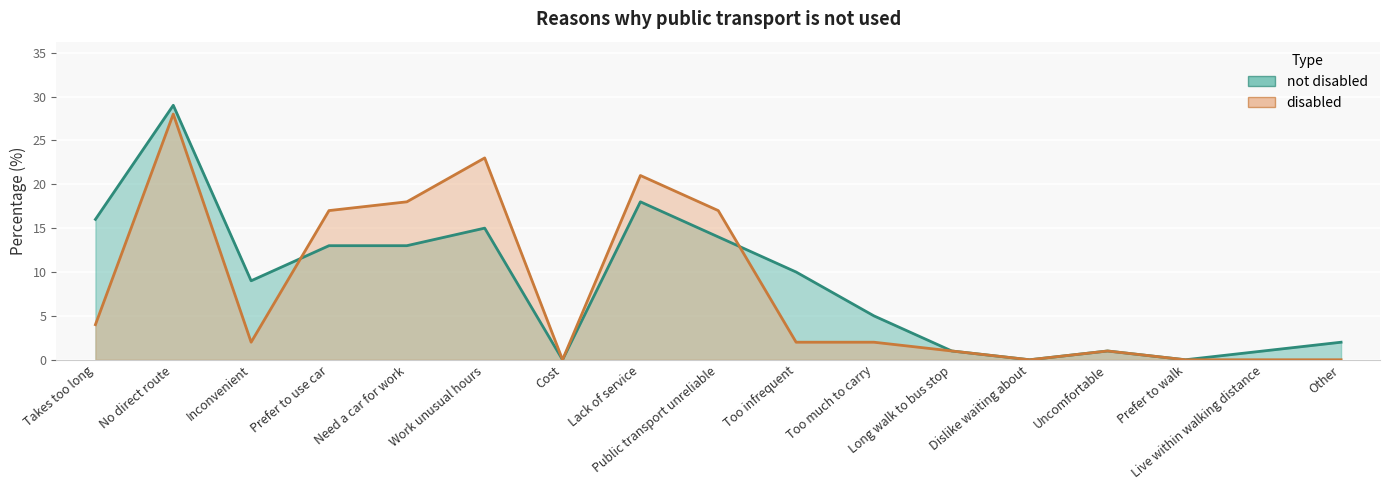

How many data points in disabled are less than 2?

7